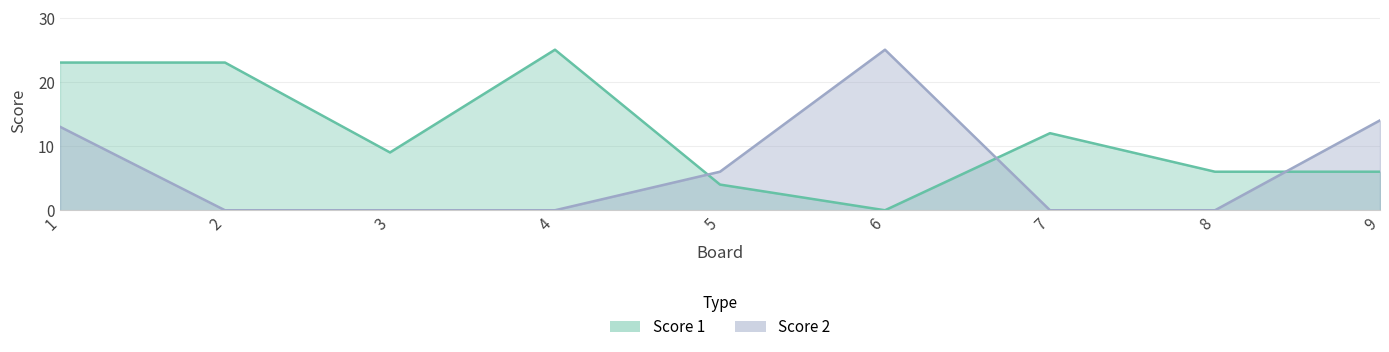

Reading left to right, extract all data points from this chart.

Score 1: 23	23	9	25	4	0	12	6	6
Score 2: 13	0	0	0	6	25	0	0	14